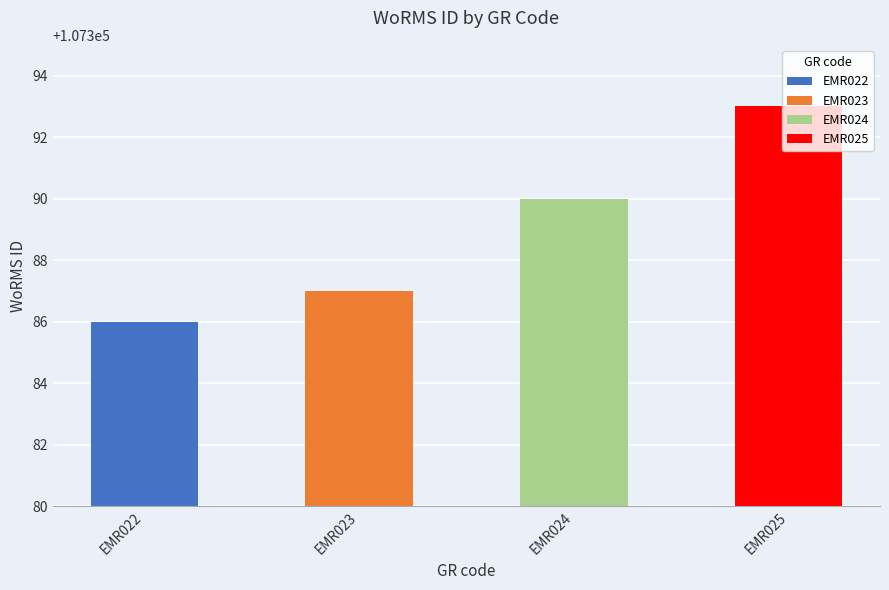

Which has a higher value, EMR024 or EMR025?

EMR025